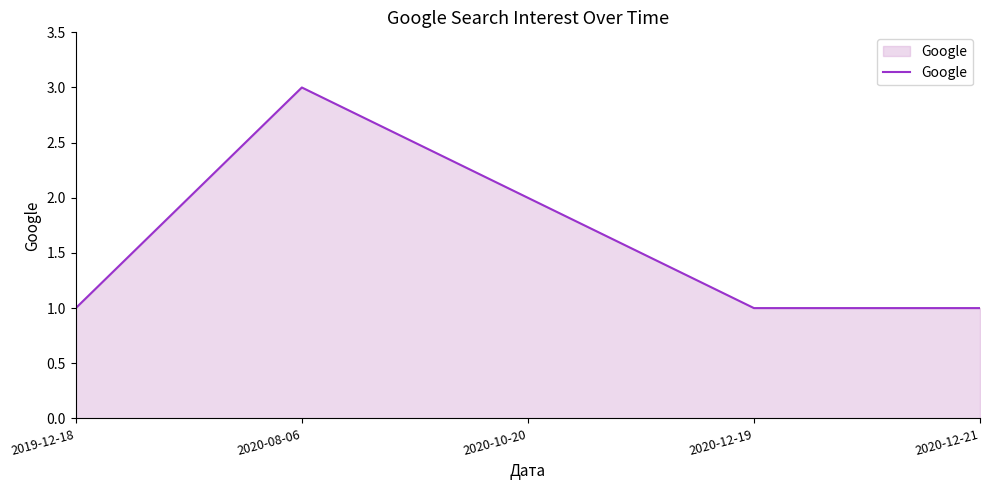

What is the smallest value displayed?

1